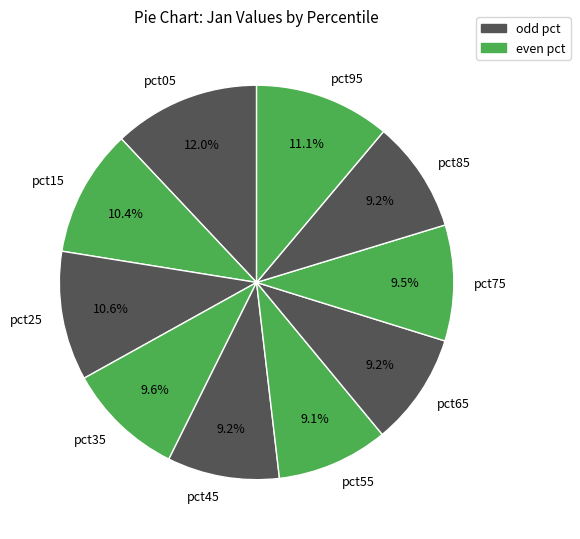

Which has a higher value, pct55 or pct15?

pct15